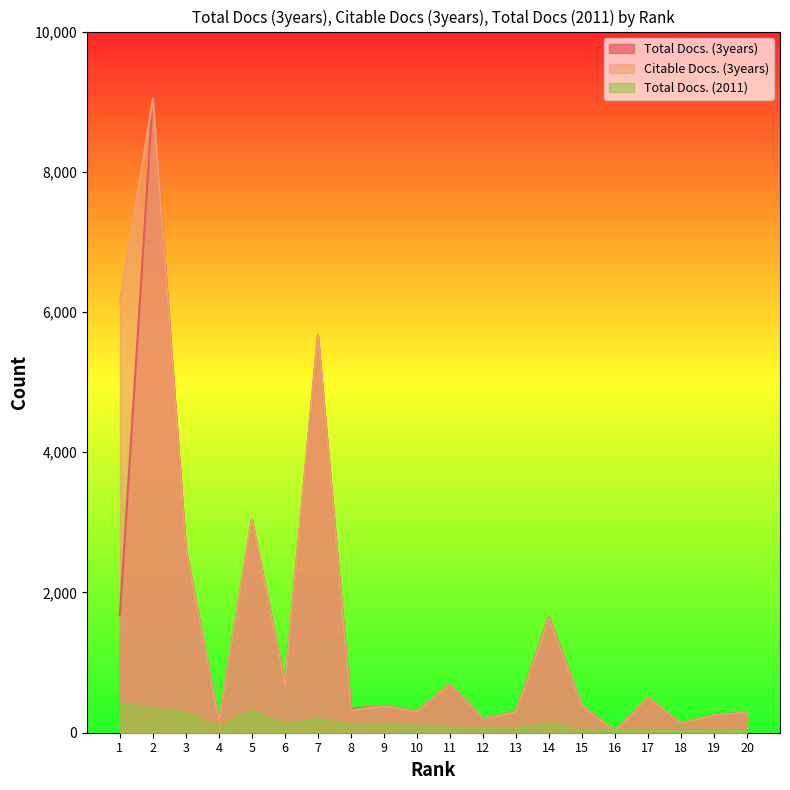

In Citable Docs. (3years), how many points are higher than both neighbors (excluding endpoints)?

7